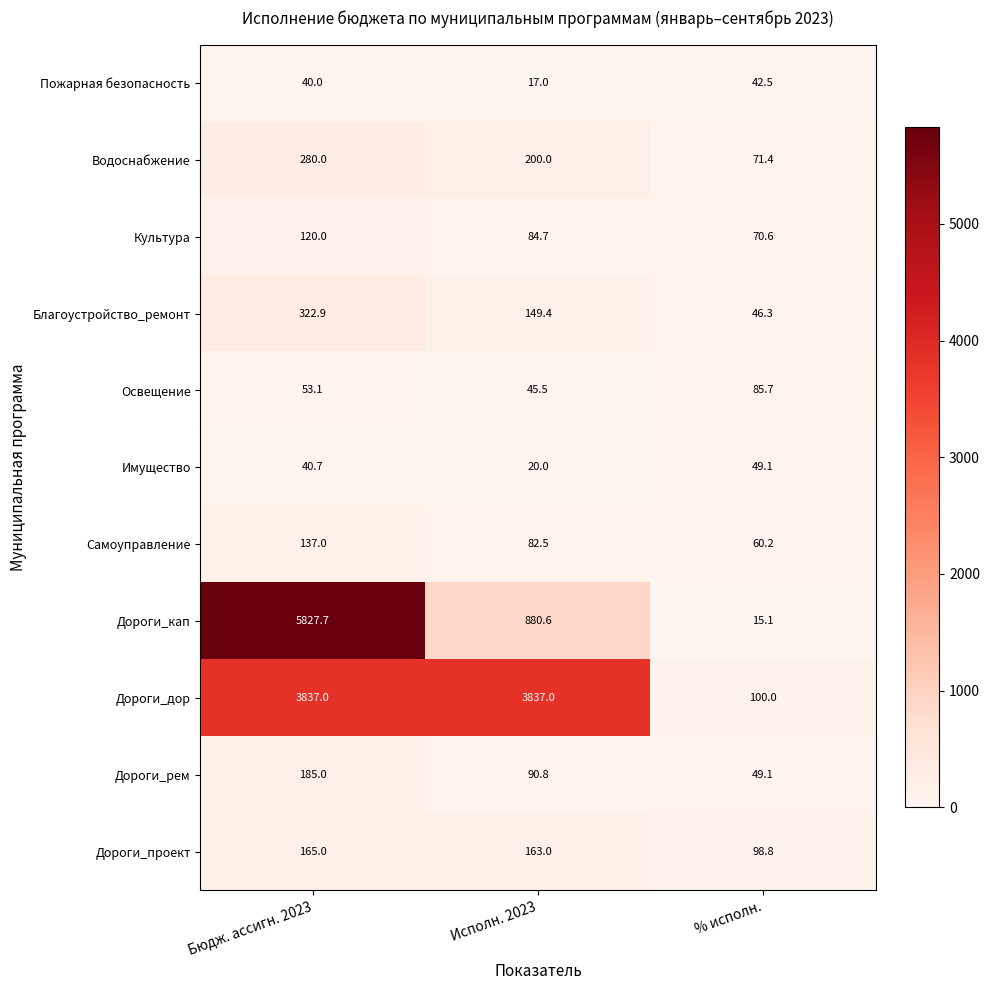

Rank the series at Бюдж. ассигн. 2023 from lowest to highest value.

Пожарная безопасность, Имущество, Освещение, Культура, Самоуправление, Дороги_проект, Дороги_рем, Водоснабжение, Благоустройство_ремонт, Дороги_дор, Дороги_кап